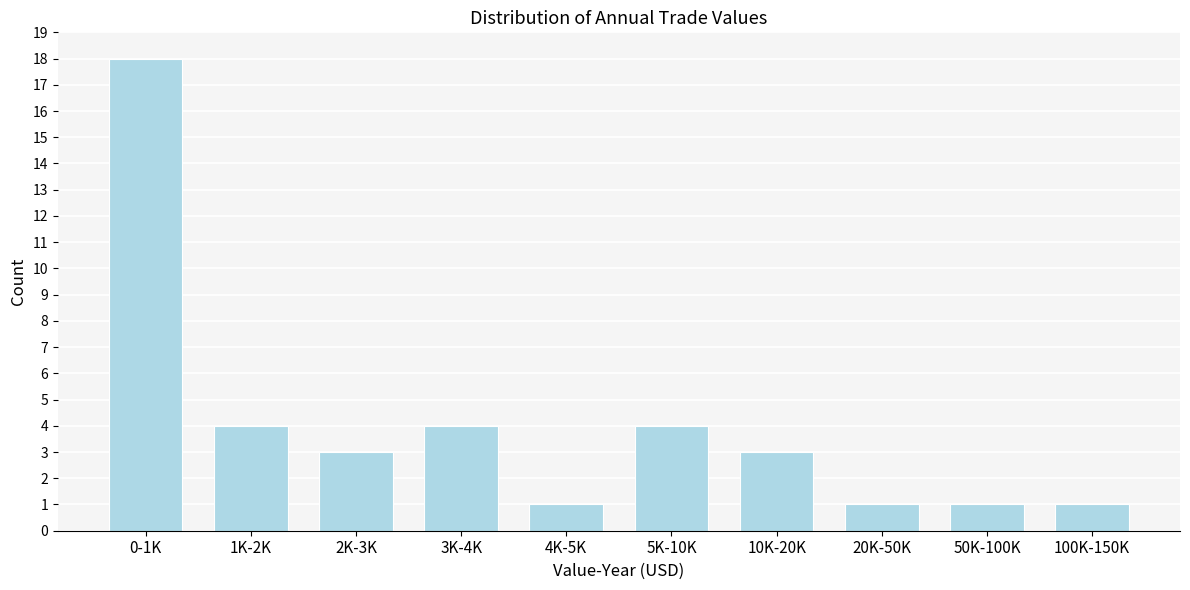

Reading left to right, transcribe all the data shown in this chart.

0-1K=18	1K-2K=4	2K-3K=3	3K-4K=4	4K-5K=1	5K-10K=4	10K-20K=3	20K-50K=1	50K-100K=1	100K-150K=1